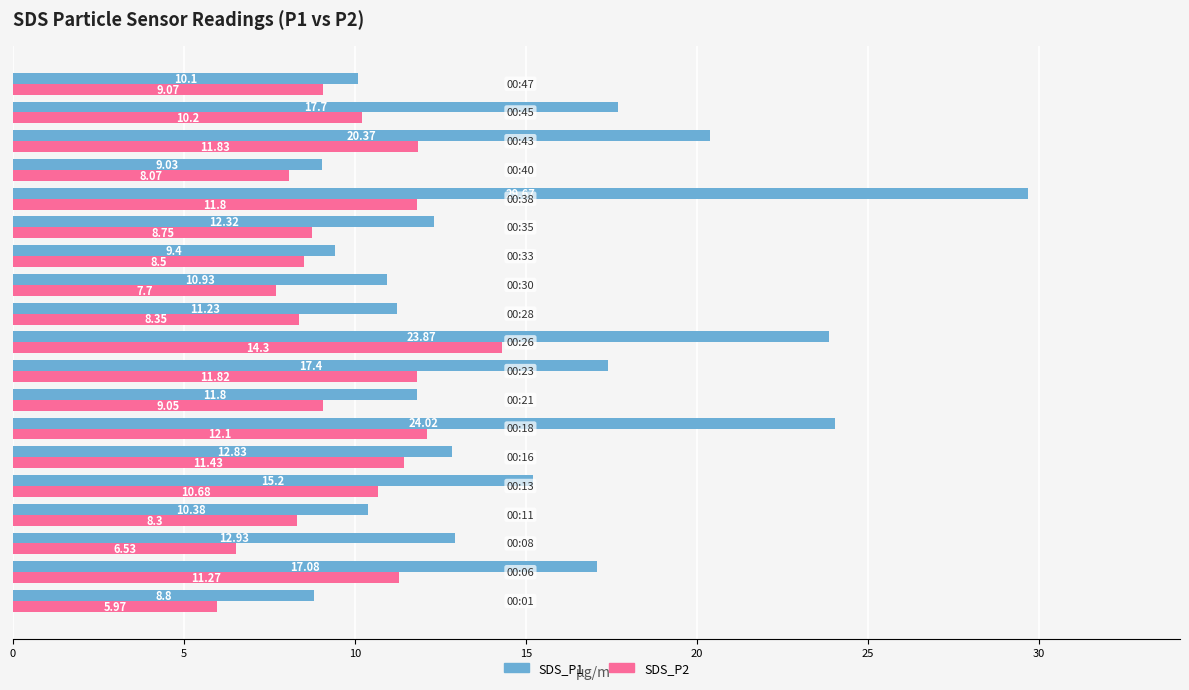

Which series has the largest range (max minus min)?

SDS_P1